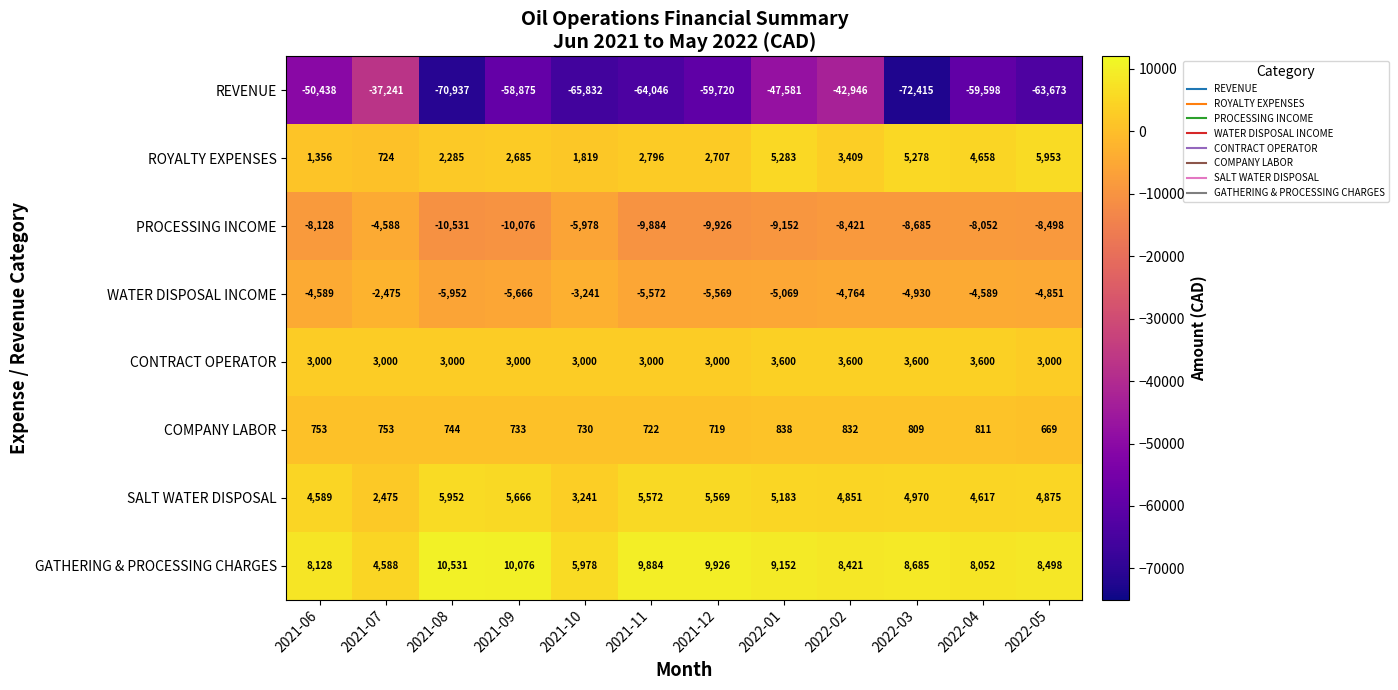

What is the highest value of the REVENUE series?

-37241